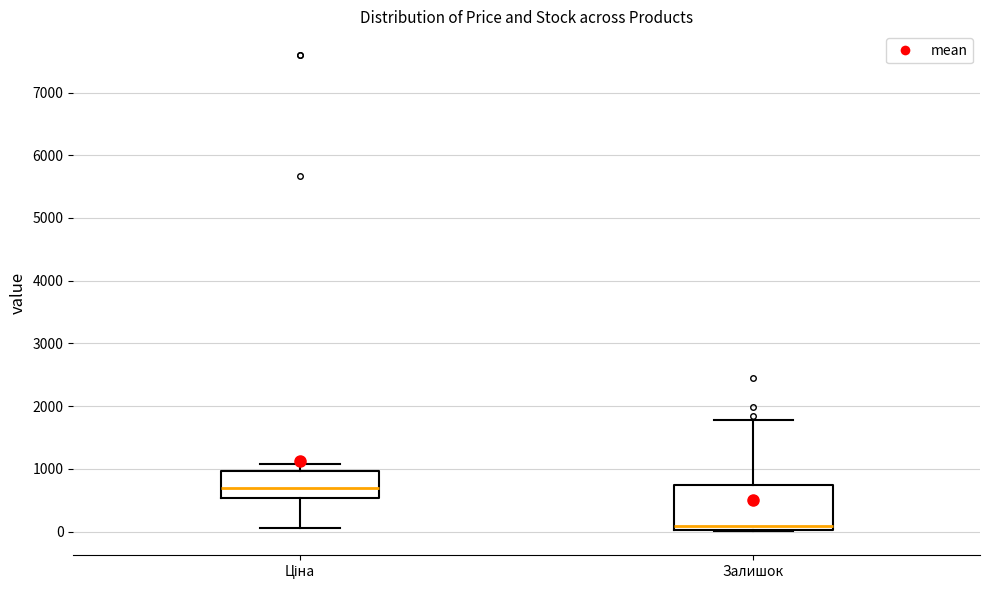

Which box is the tallest, from its lower edge to its upper edge?

Залишок